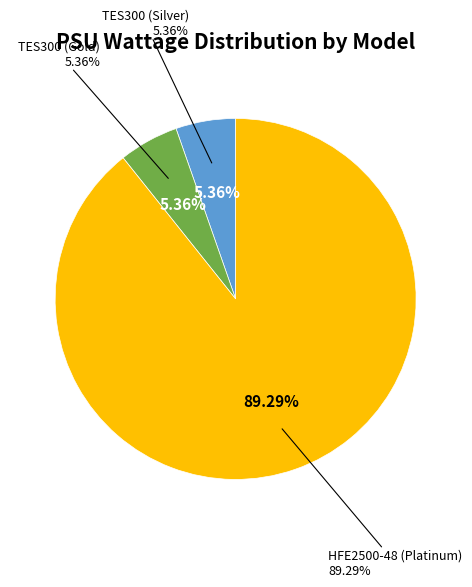

Is there a majority slice in this chart?

Yes